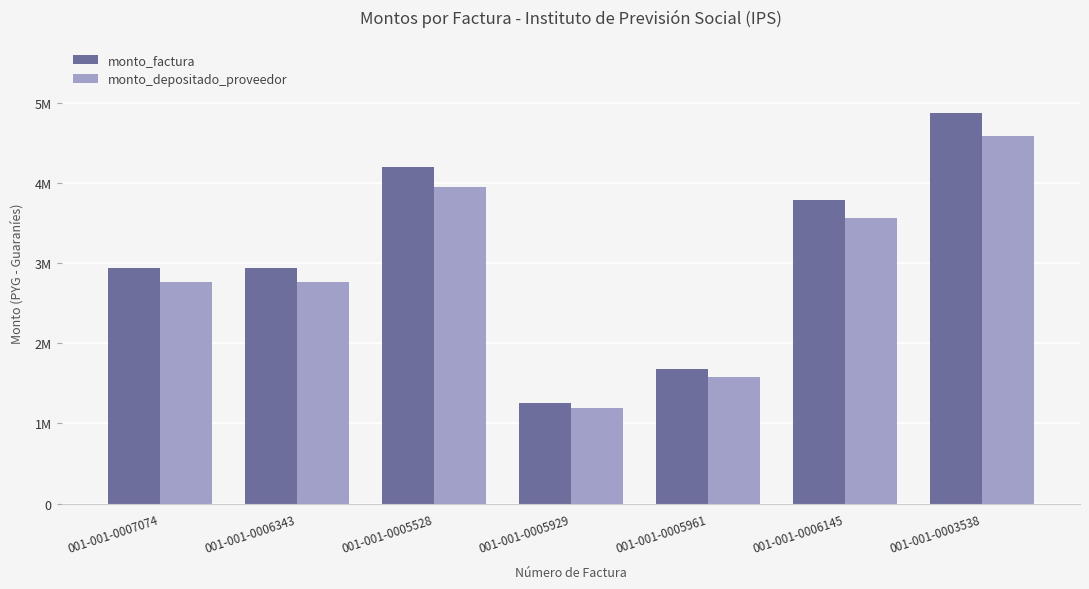

Is the value of monto_depositado_proveedor at 001-001-0005961 greater than the value of monto_factura at 001-001-0005528?

No